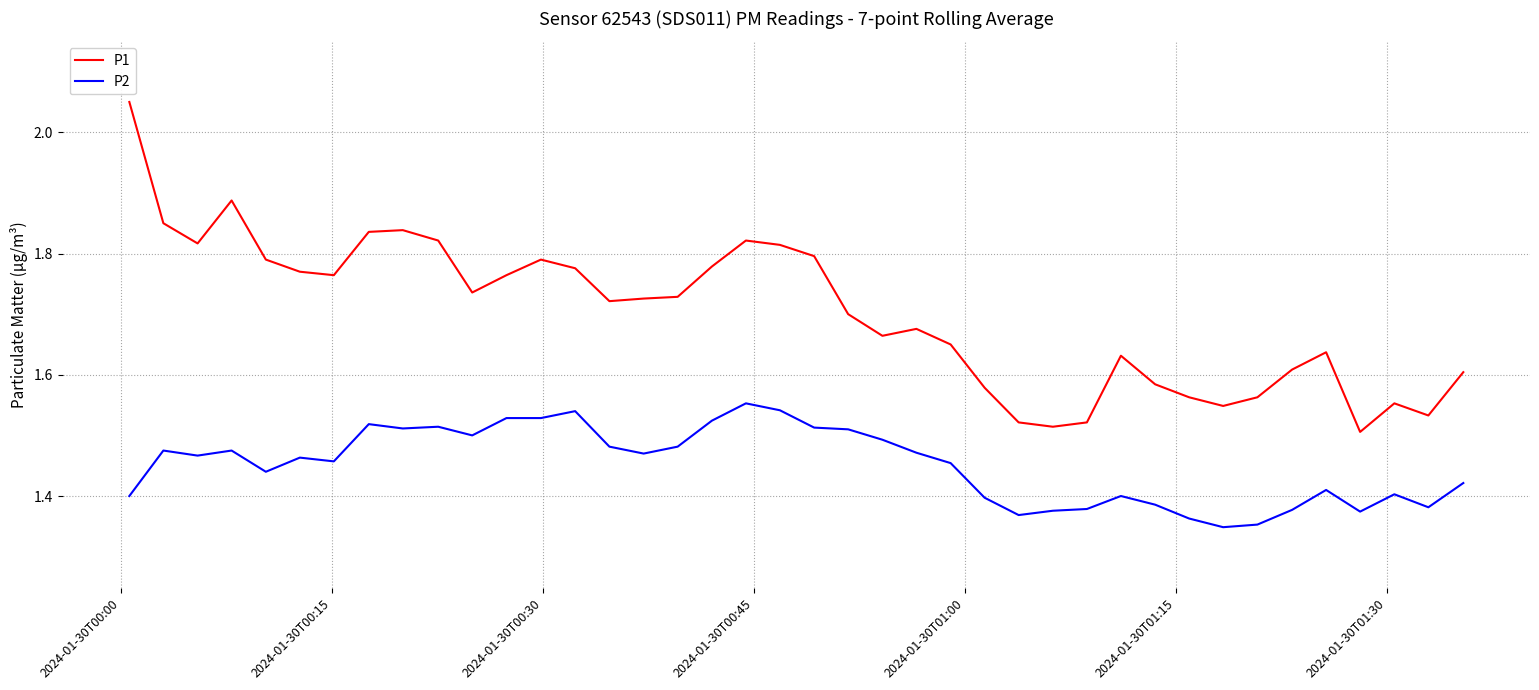

Which series has the largest total across all categories?

P1